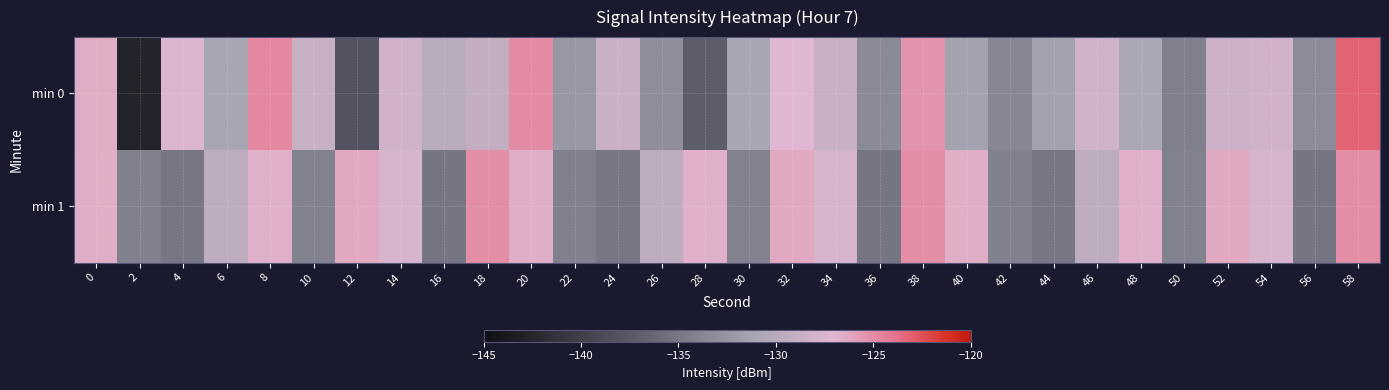

What is the maximum value shown in the chart?

-123.2